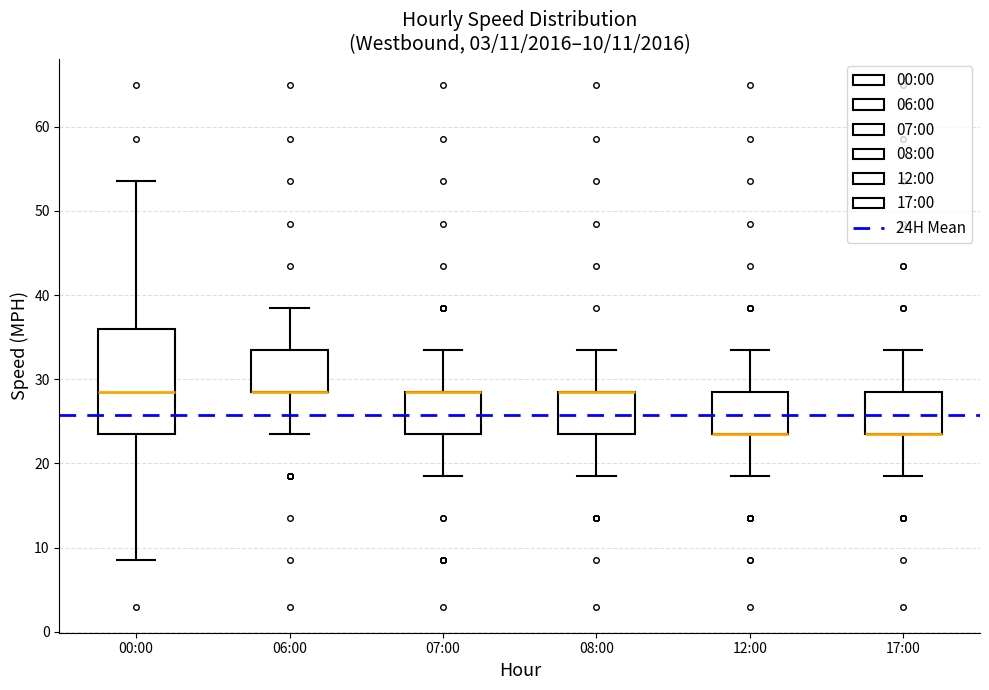

Which box is the tallest, from its lower edge to its upper edge?

00:00